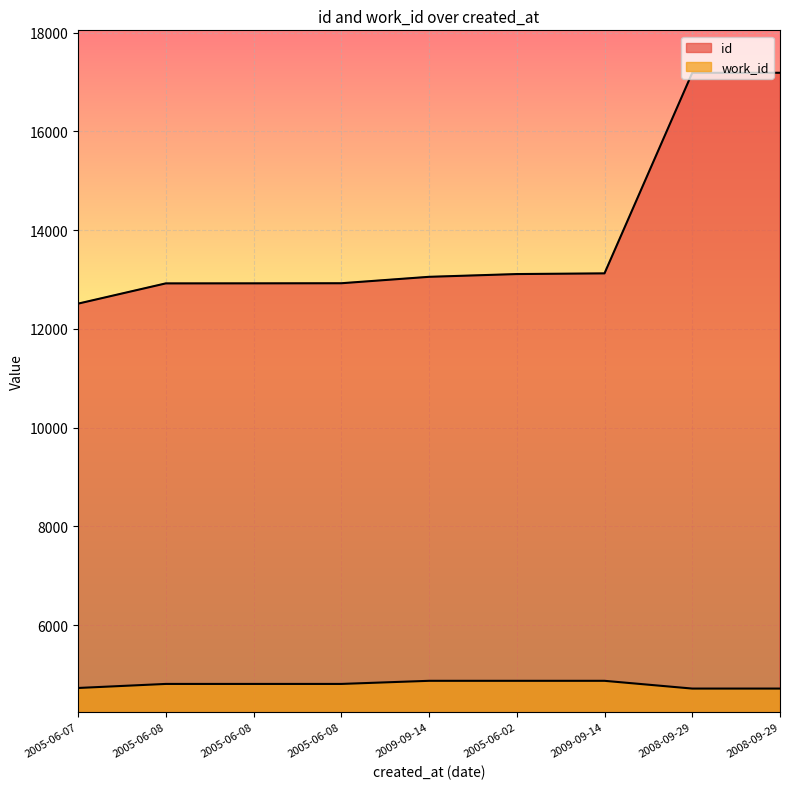

What is the total value across all series at 2005-06-02?

17985